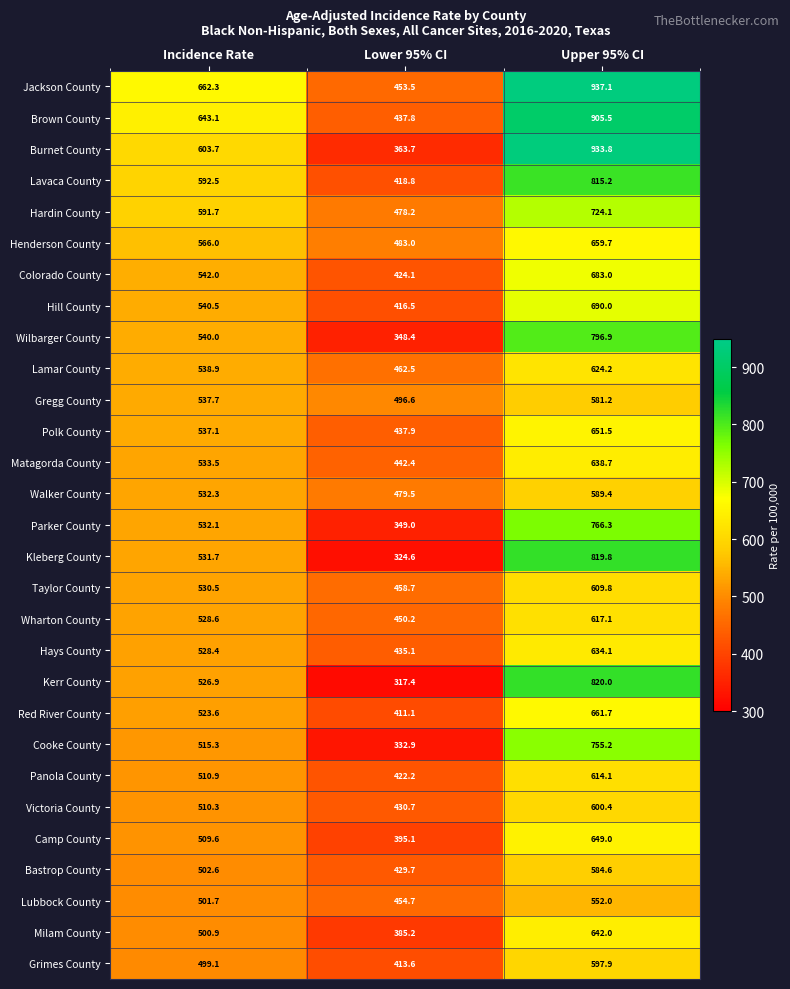

What is the sum of all Victoria County values?

1541.4